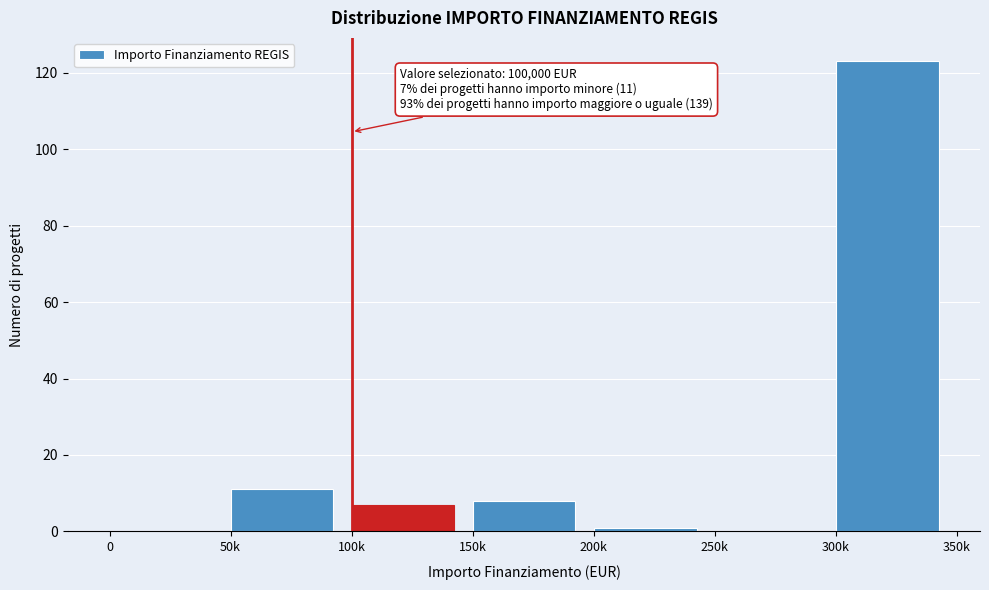

Reading right to left, what are all the values shown in this chart?

300k=123	250k=0	200k=1	150k=8	100k=7	50k=11	0=0